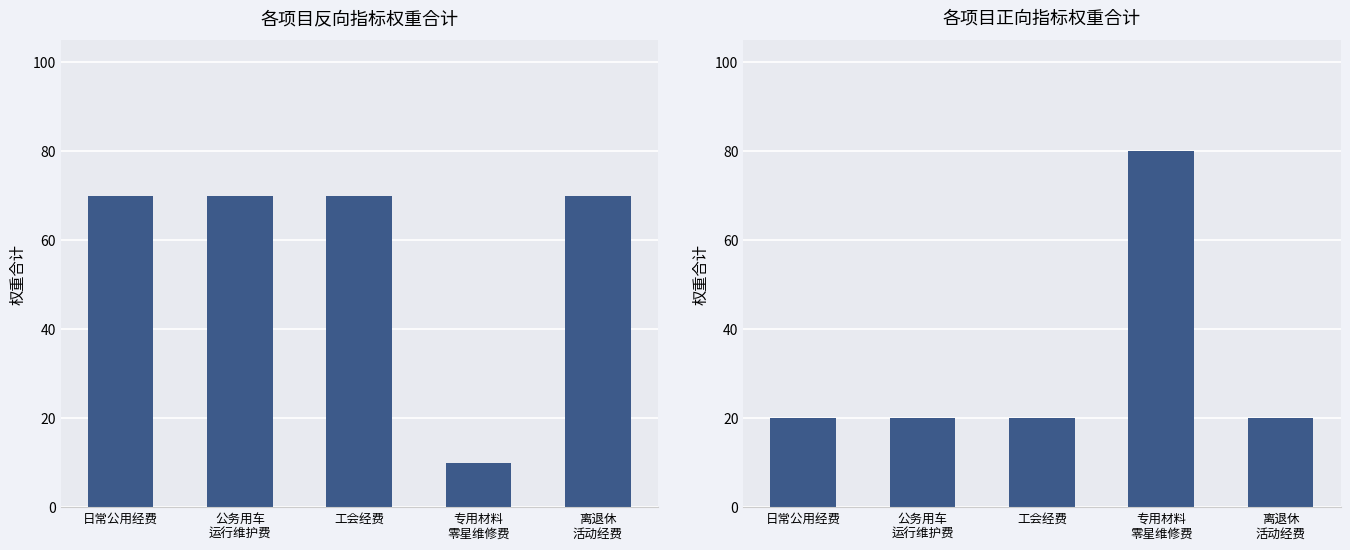

The value of 反向指标 at 公务用车
运行维护费 is 70. True or false?

True